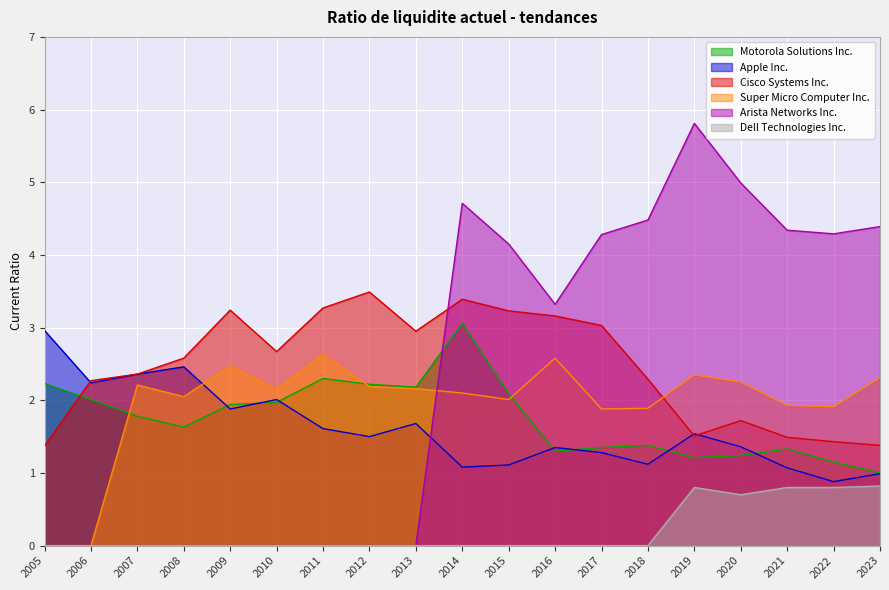

Is it true that Motorola Solutions Inc. equals 2.4 at 2007?

False